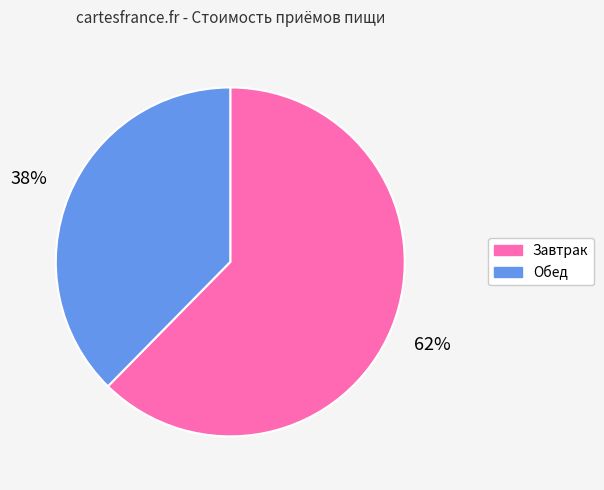

Between Обед and Завтрак, which is larger?

Завтрак